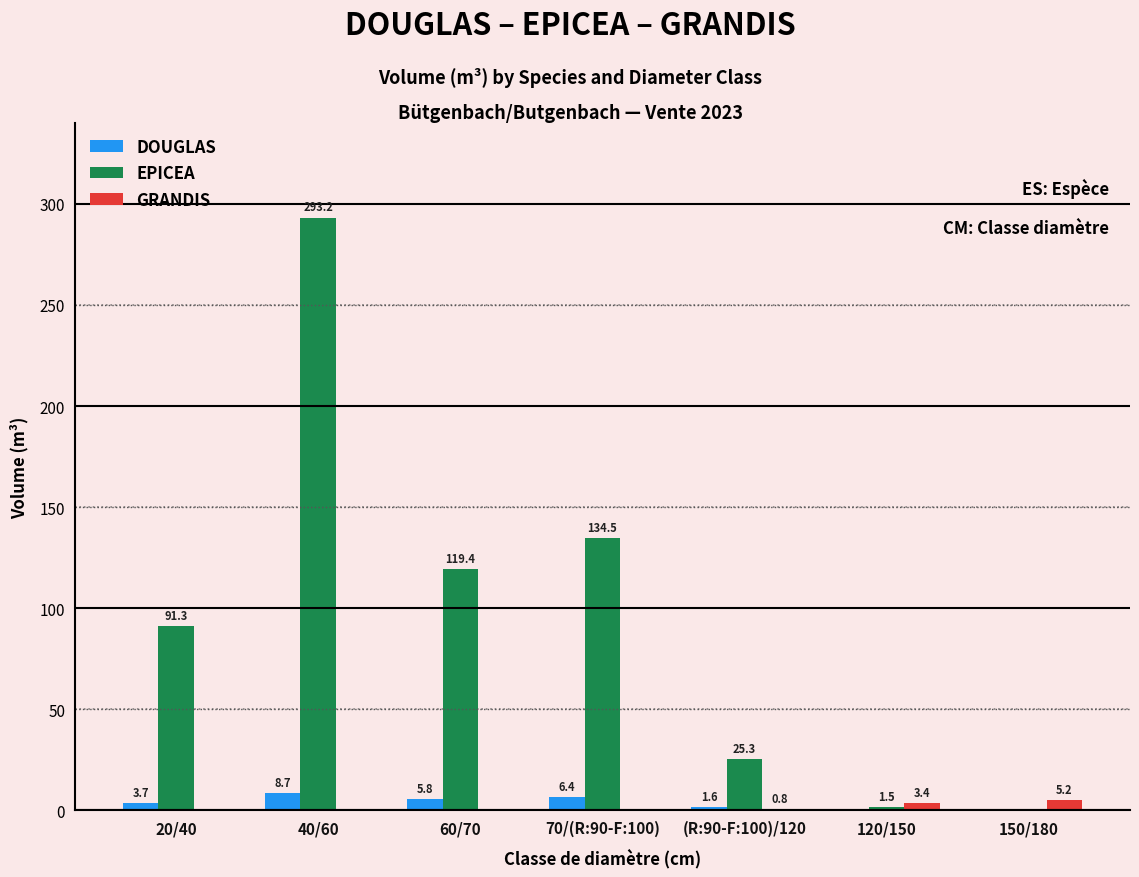

What is the approximate value of EPICEA at 40/60?

293.2